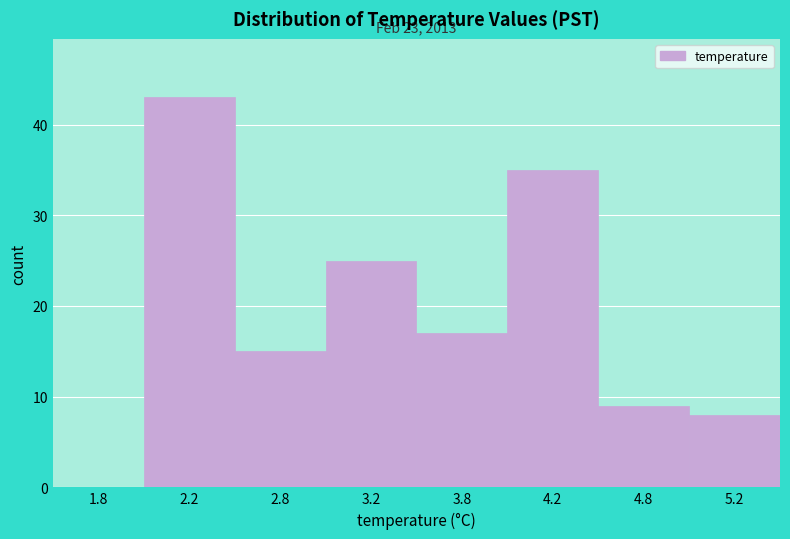

Reading right to left, extract all data points from this chart.

5.2=8	4.8=9	4.2=35	3.8=17	3.2=25	2.8=15	2.2=43	1.8=0